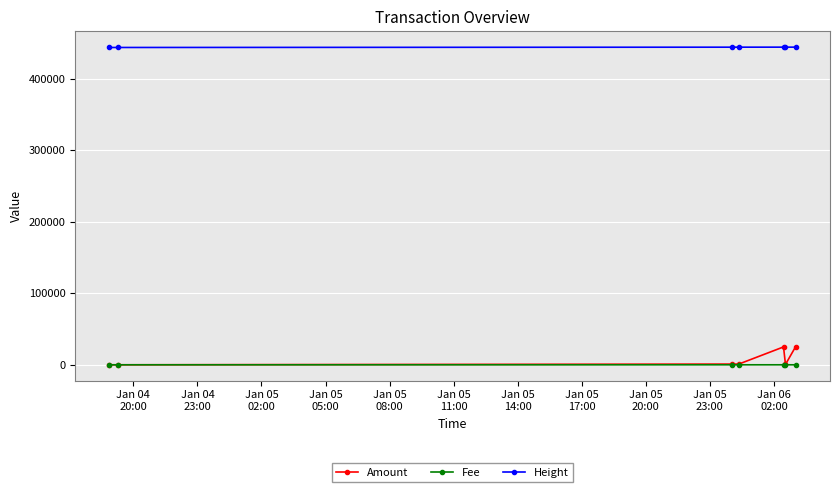

What is the greatest value displayed?

444329